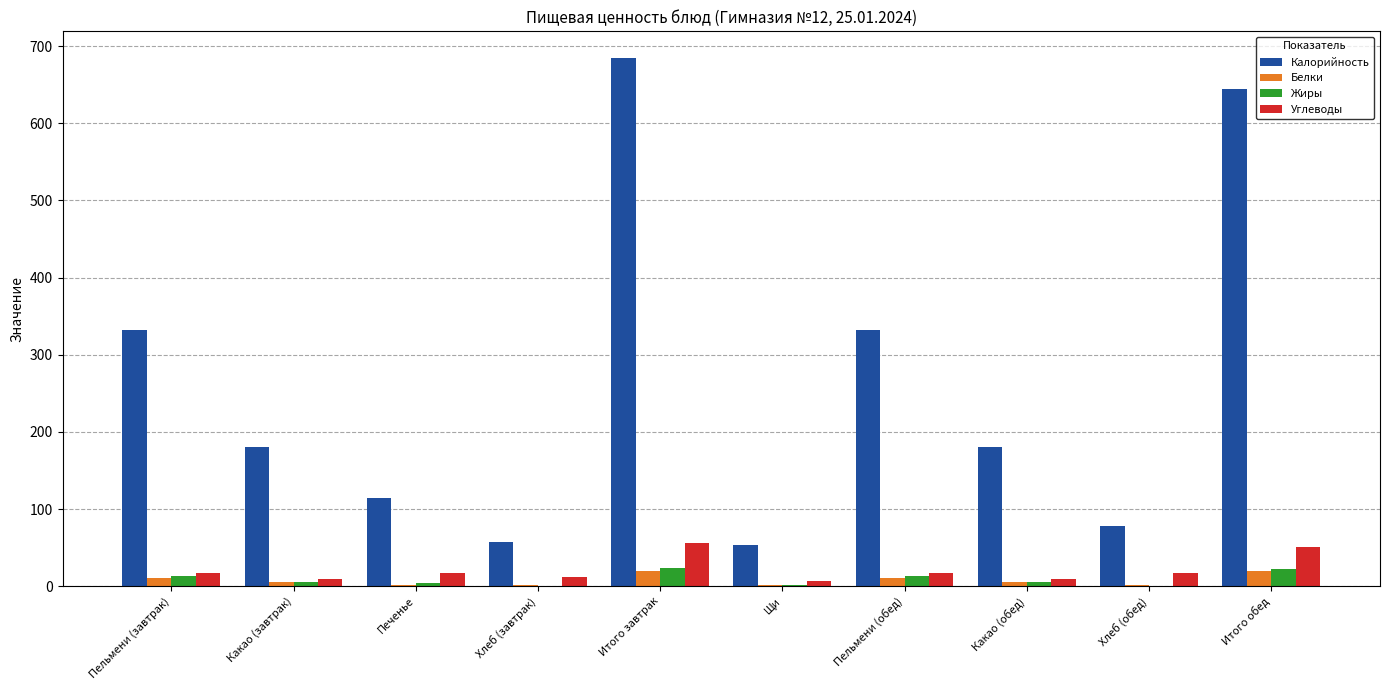

Are the bars horizontal?

No